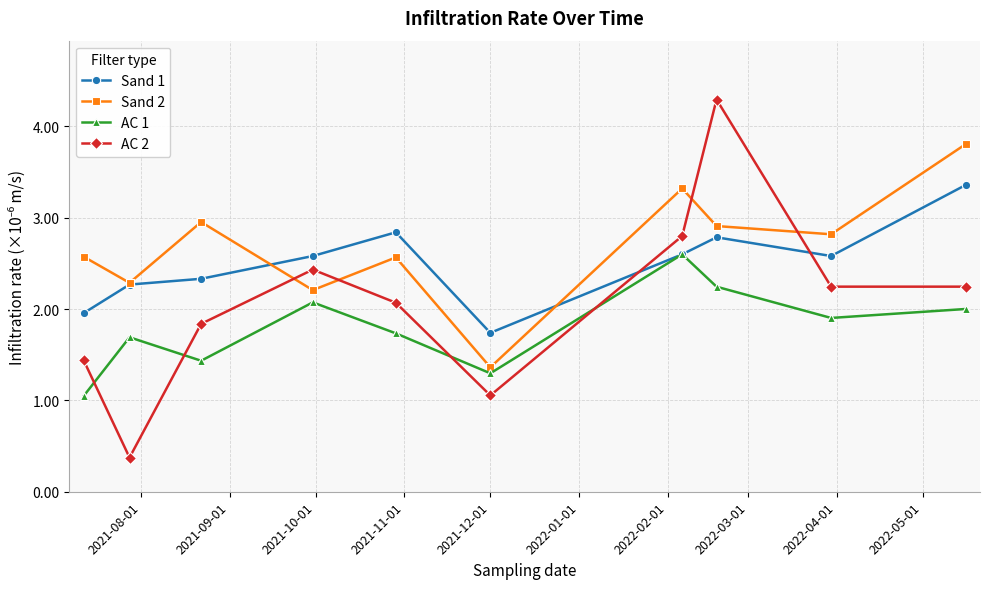

Which series has the largest range (max minus min)?

AC 2